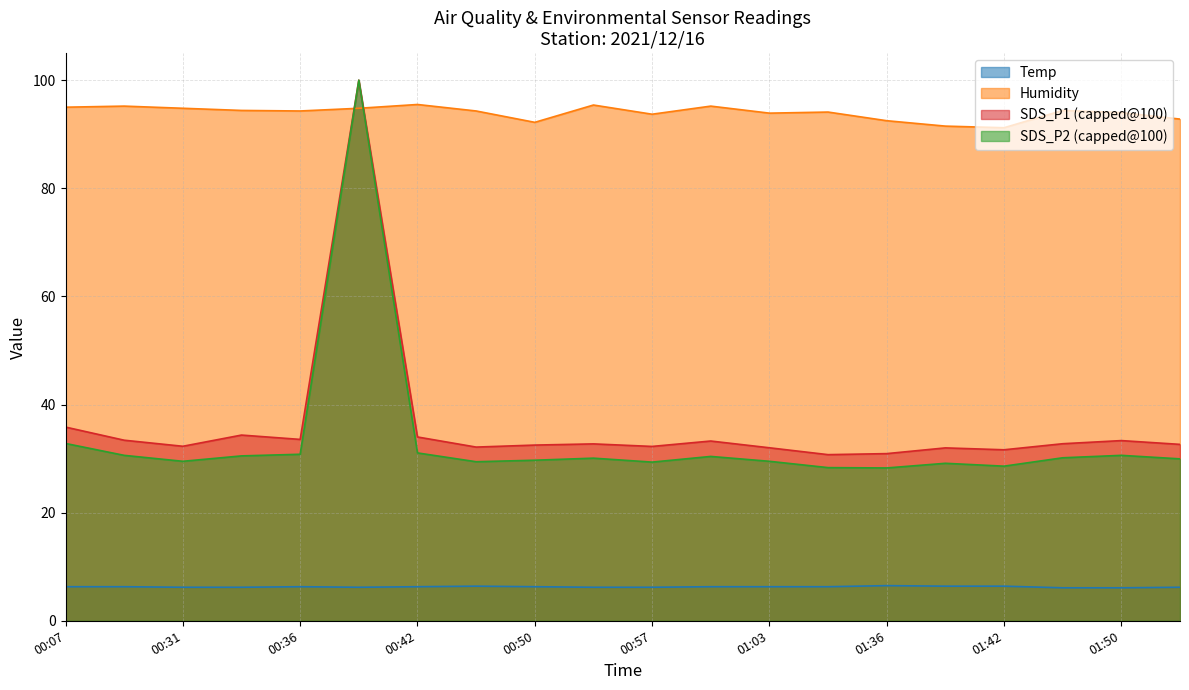

Reading left to right, extract all data points from this chart.

Temp: 6.3	6.3	6.2	6.2	6.3	6.2	6.3	6.4	6.3	6.2	6.2	6.3	6.3	6.3	6.5	6.4	6.4	6.1	6.1	6.2
Humidity: 95.0	95.2	94.8	94.4	94.3	94.8	95.5	94.3	92.2	95.4	93.7	95.2	93.9	94.1	92.5	91.5	91.2	94.4	94.0	92.8
SDS_P1: 32.8	30.6	29.5	30.5	30.8	100.0	31.1	29.4	29.7	30.1	29.4	30.4	29.5	28.3	28.3	29.1	28.6	30.1	30.6	29.9
SDS_P2: 35.8	33.4	32.3	34.4	33.5	100.0	34.0	32.1	32.5	32.7	32.2	33.2	32.0	30.7	30.9	32.0	31.6	32.8	33.3	32.6